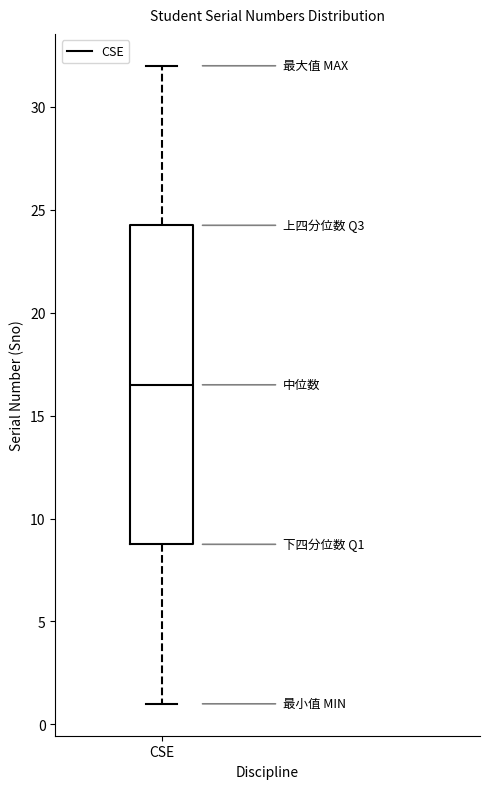

Read this box plot against the y-axis: the position of the median line, the range covered by the box, and the ends of both whiskers. The values are not printed on the chart, so give them approximately, as read against the axis.

median 16.5, box 9.0 to 24.5, whiskers 1.0 to 32.0